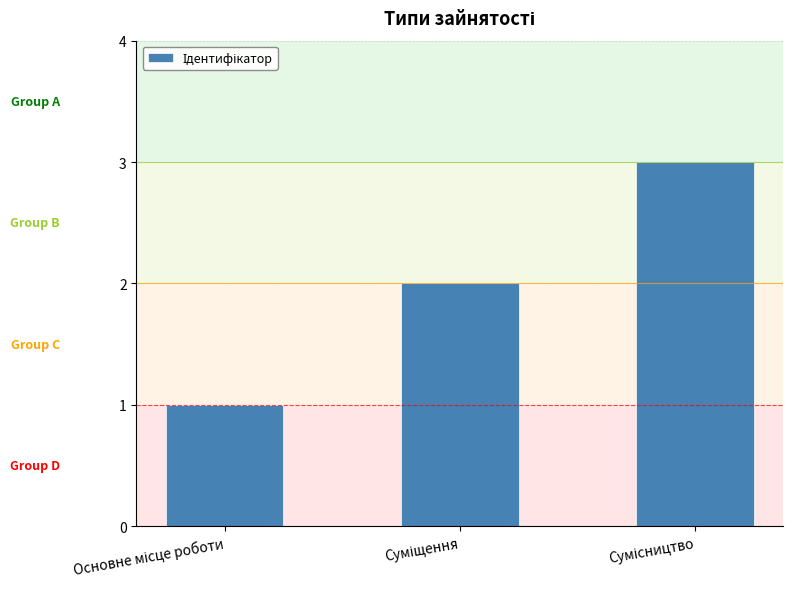

Count the values in the range 1 to 3.

3